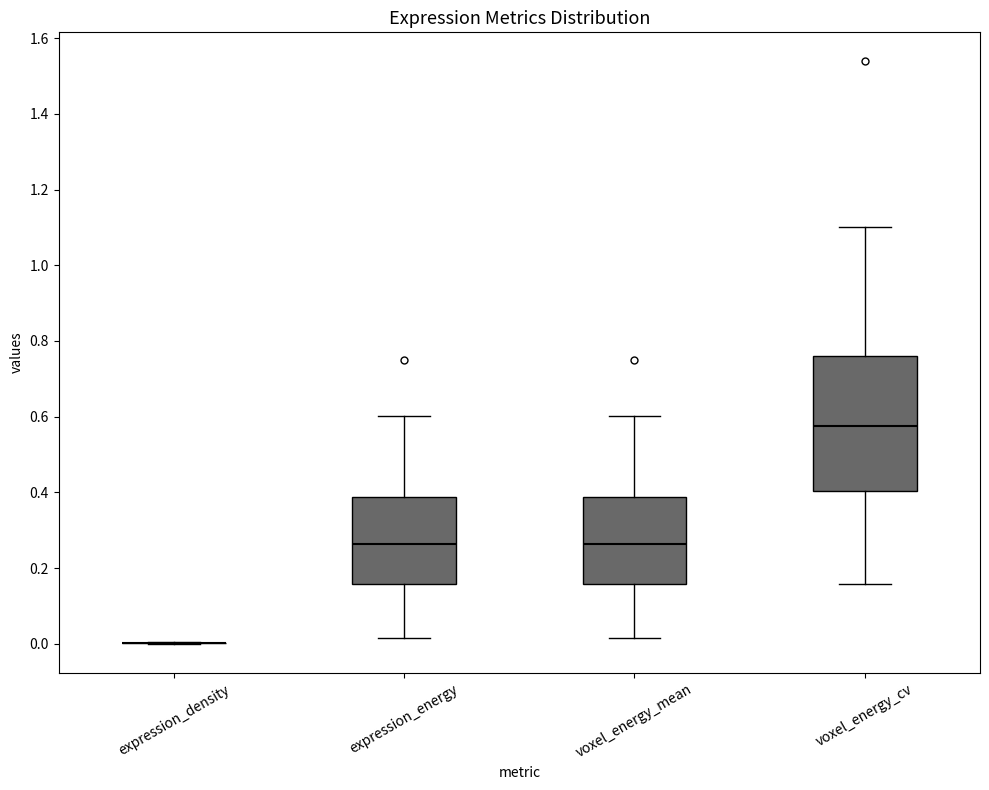

Where is the upper edge of the box for voxel_energy_cv on the y-axis? The values are not printed on the chart, so give them approximately, as read against the axis.

0.76